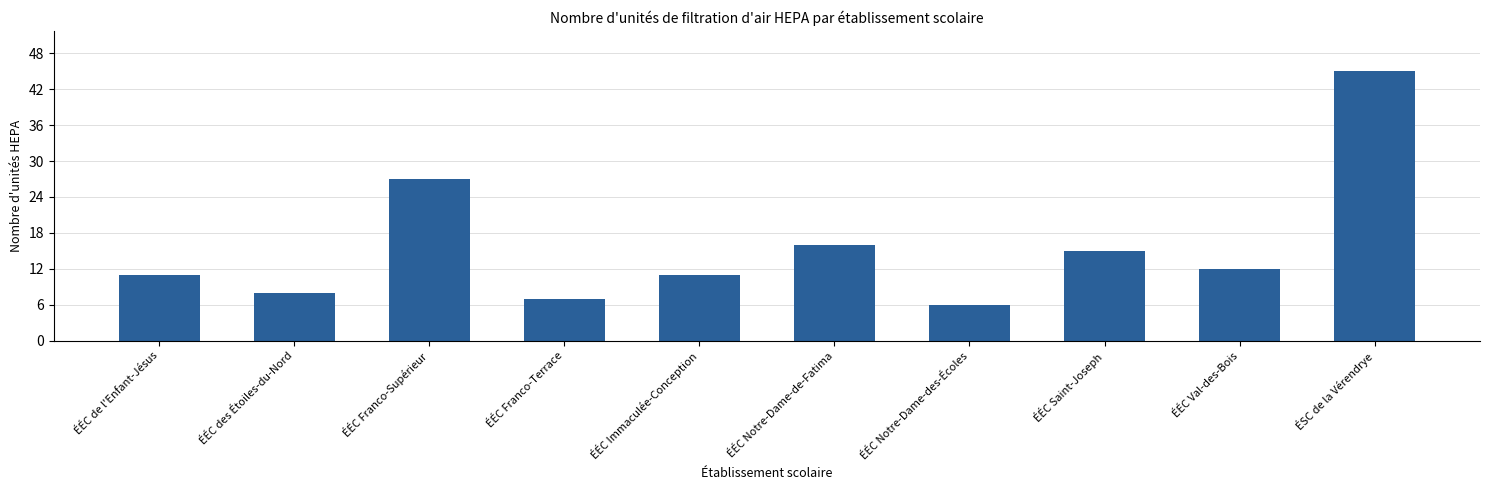

Is it true that the value at ÉÉC Franco-Supérieur is 27?

True